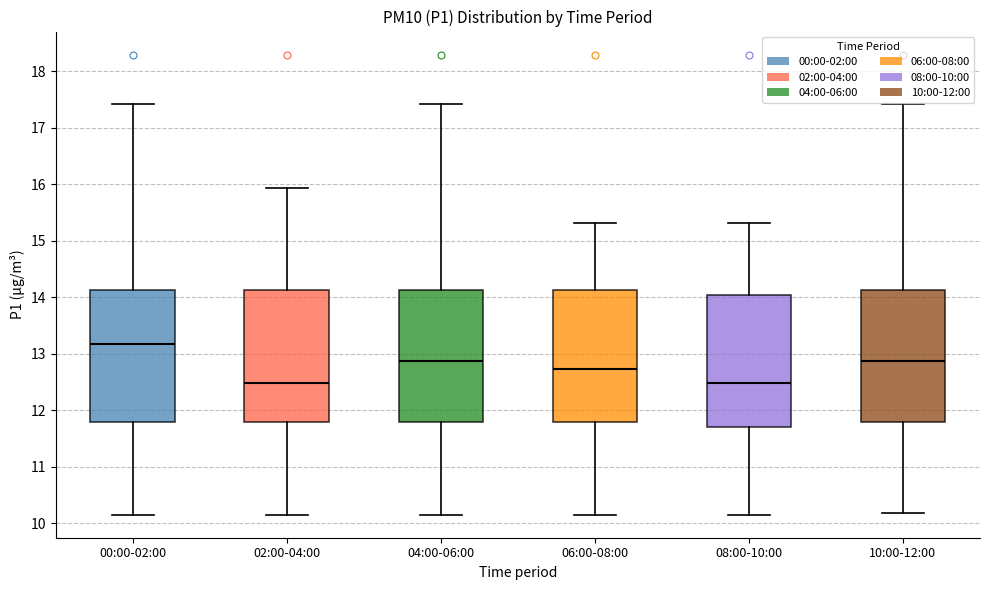

Where does the median line of the box for 02:00-04:00 sit on the y-axis? The values are not printed on the chart, so give them approximately, as read against the axis.

12.5